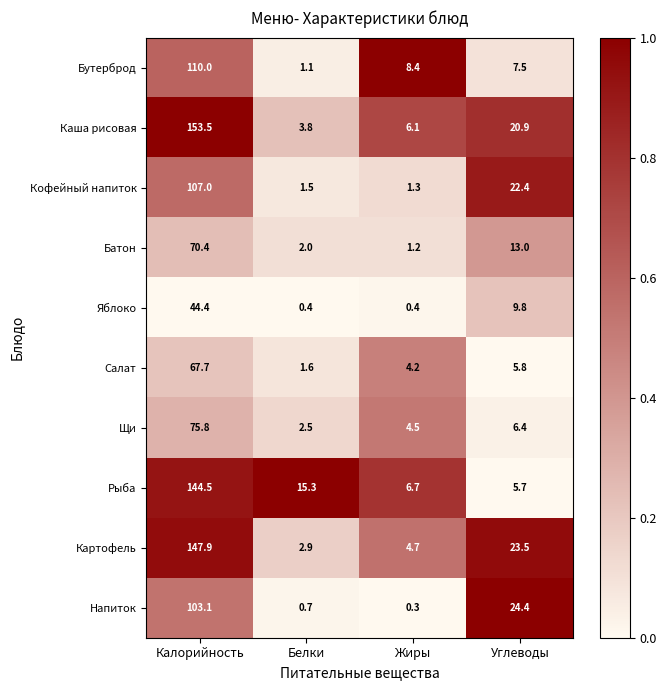

How many data points does each series have?

4